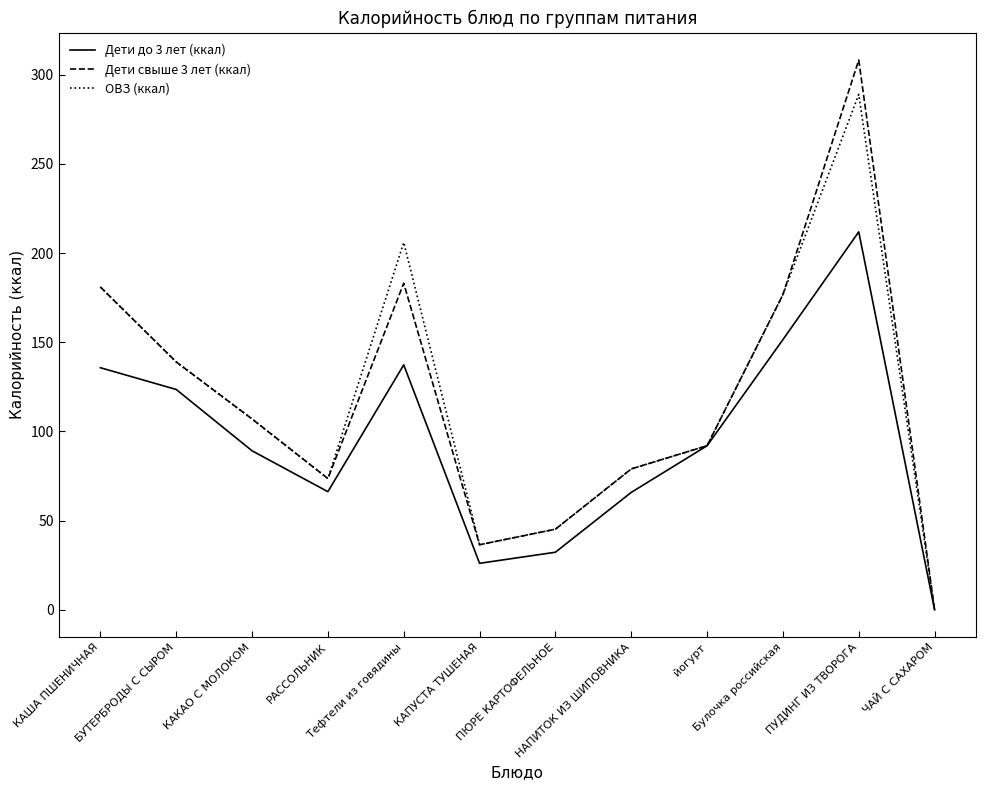

Which series has the largest range (max minus min)?

Дети свыше 3 лет (ккал)